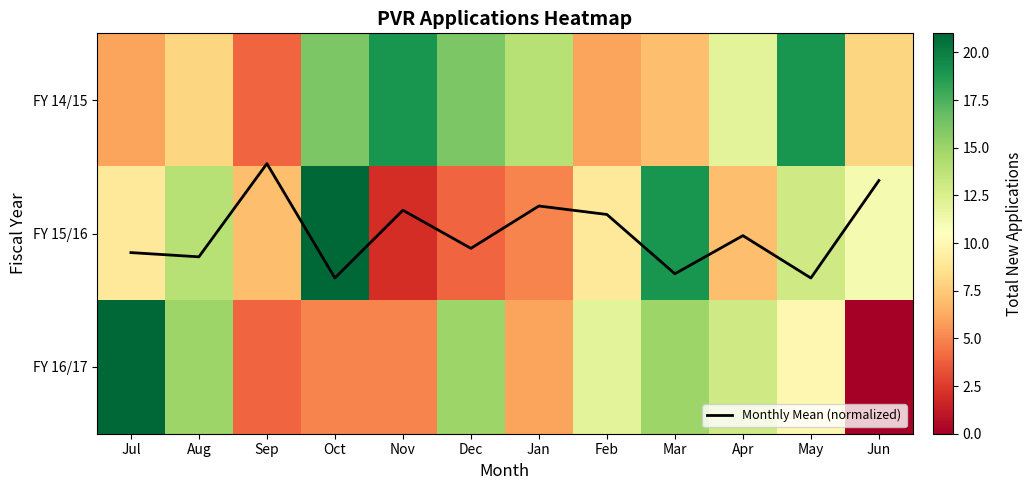

At how many categories does at least one series exceed 3?

12